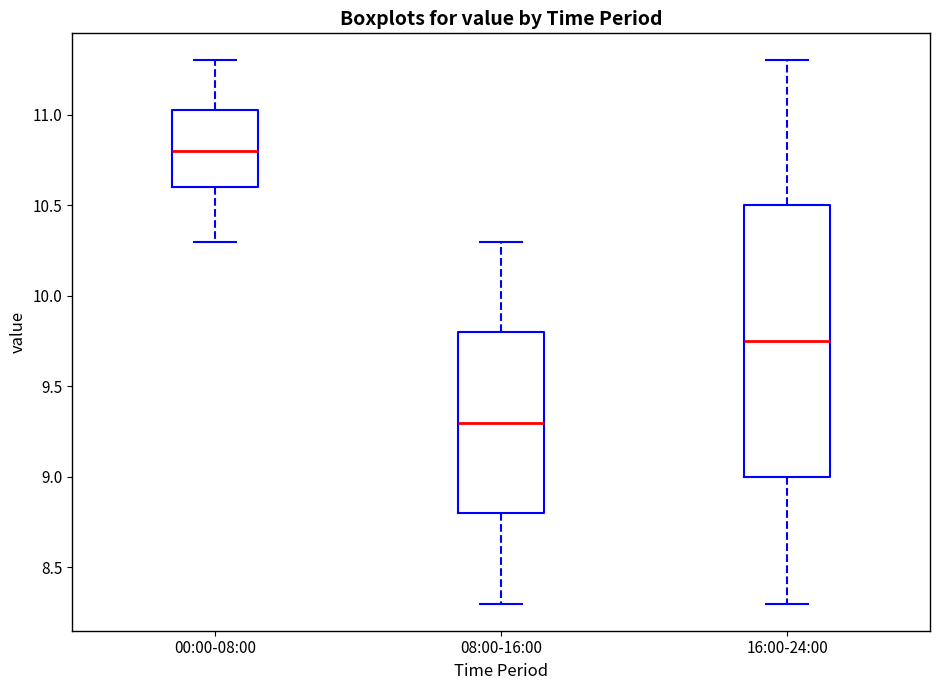

Which box has the lowest median line?

08:00-16:00